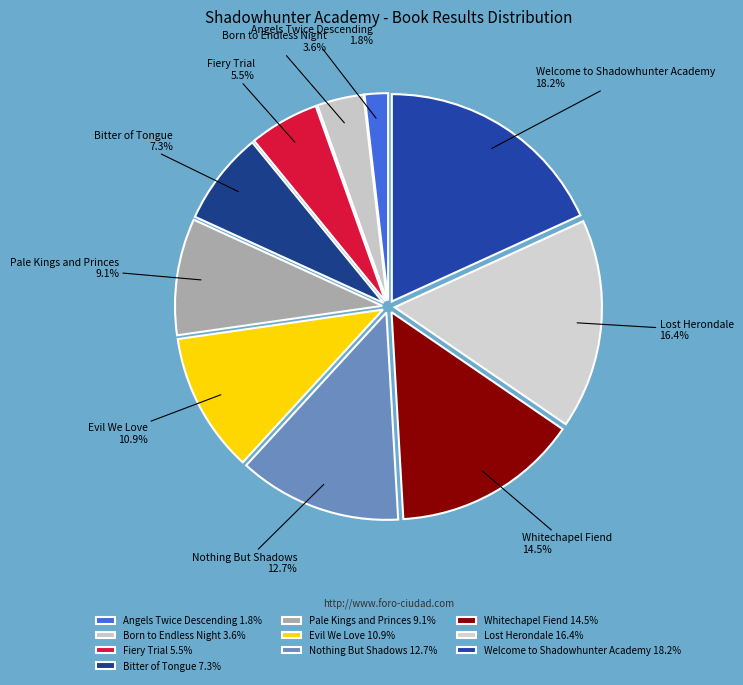

How many slices are in this pie chart?

10